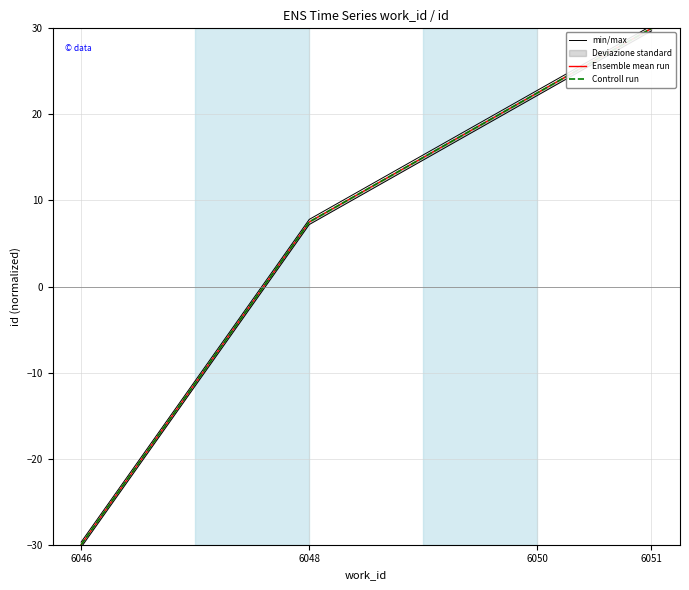

Is this an area chart (filled region under the line)?

No